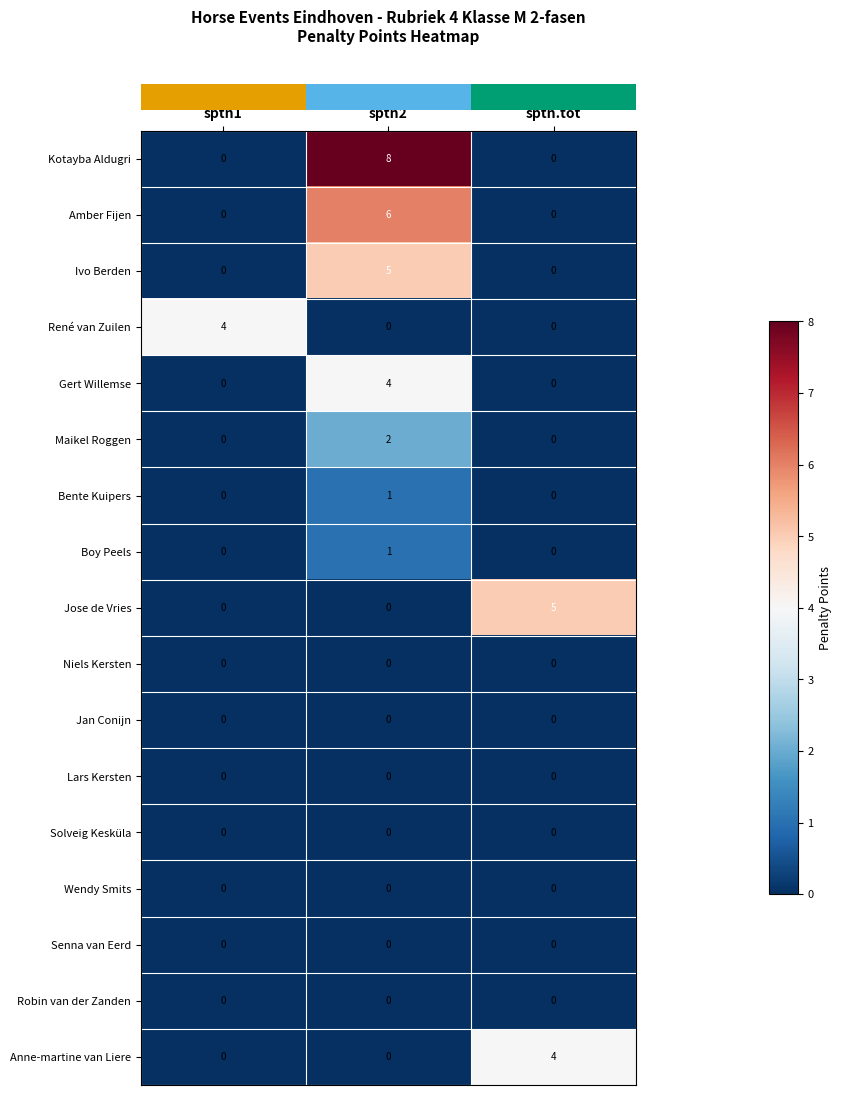

The value of Solveig Kesküla at sptn2 is 0. True or false?

True